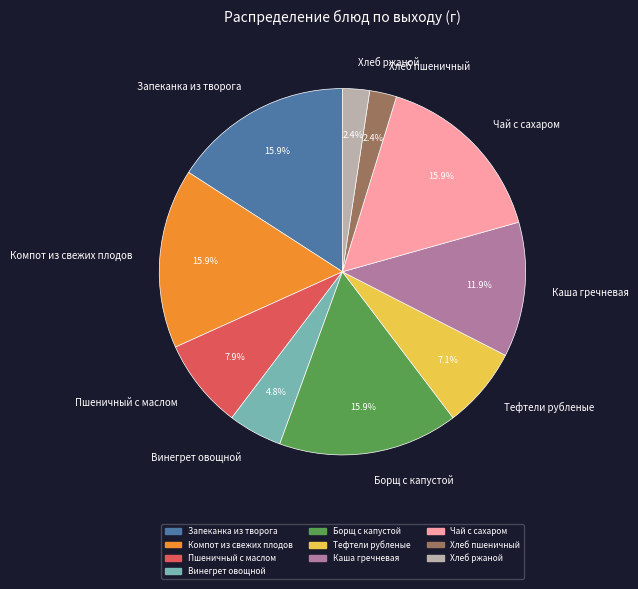

What portion of the pie excludes Хлеб ржаной?

97.6%